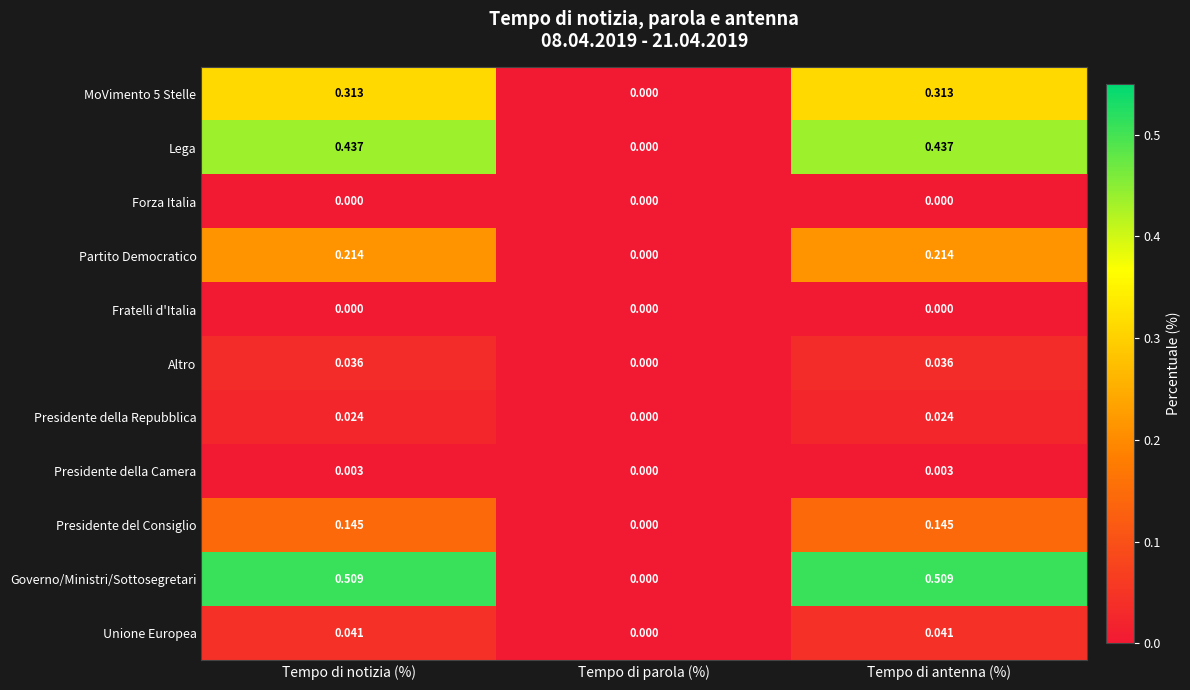

Which series has the largest total across all categories?

Governo/Ministri/Sottosegretari